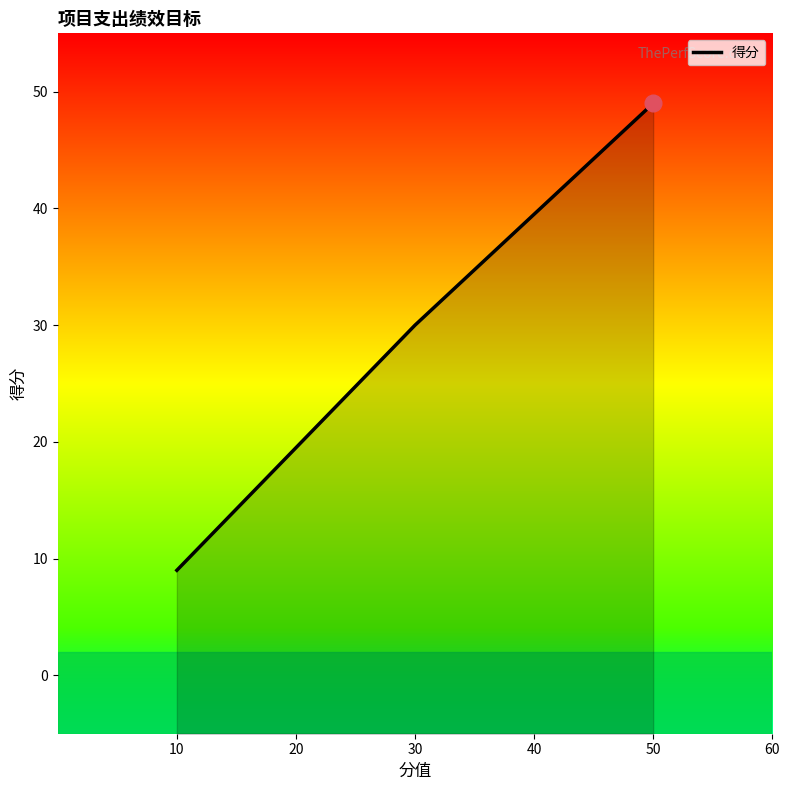

Is it true that the value at 10 is 9?

True